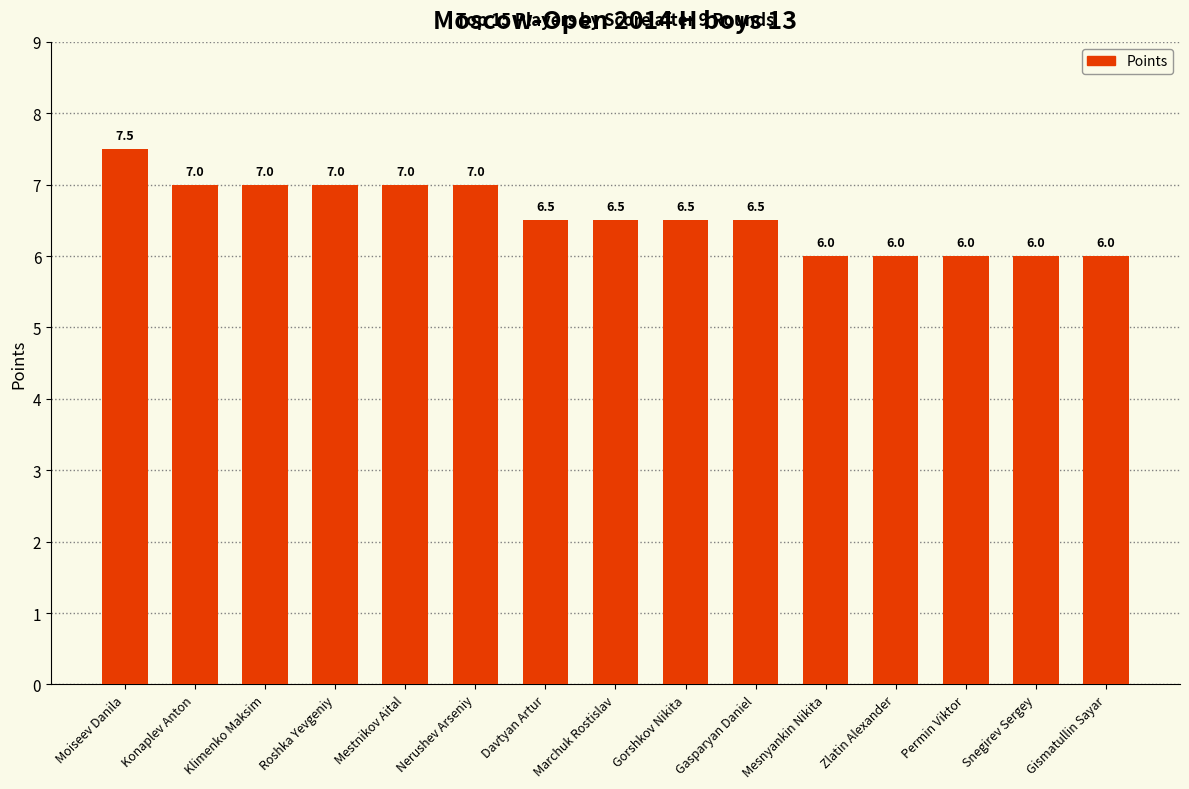

How many data points are above 6?

10